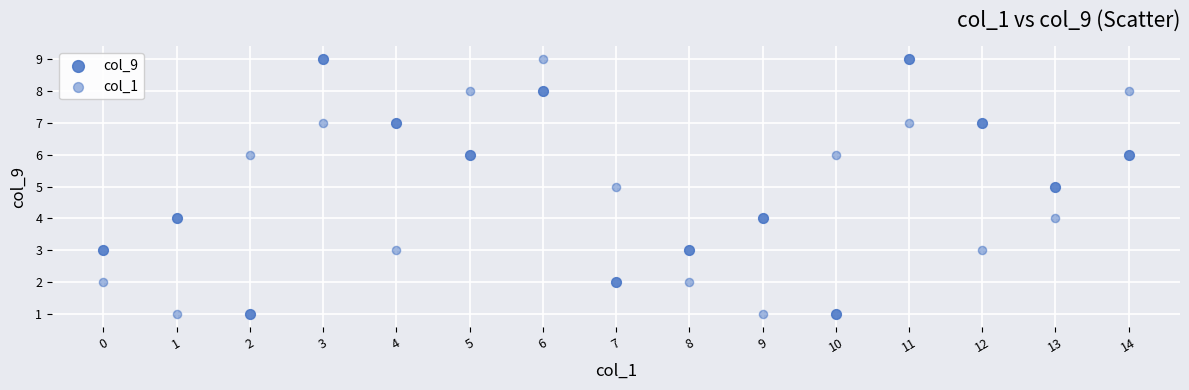

How many points are shown in the scatter plot?

30